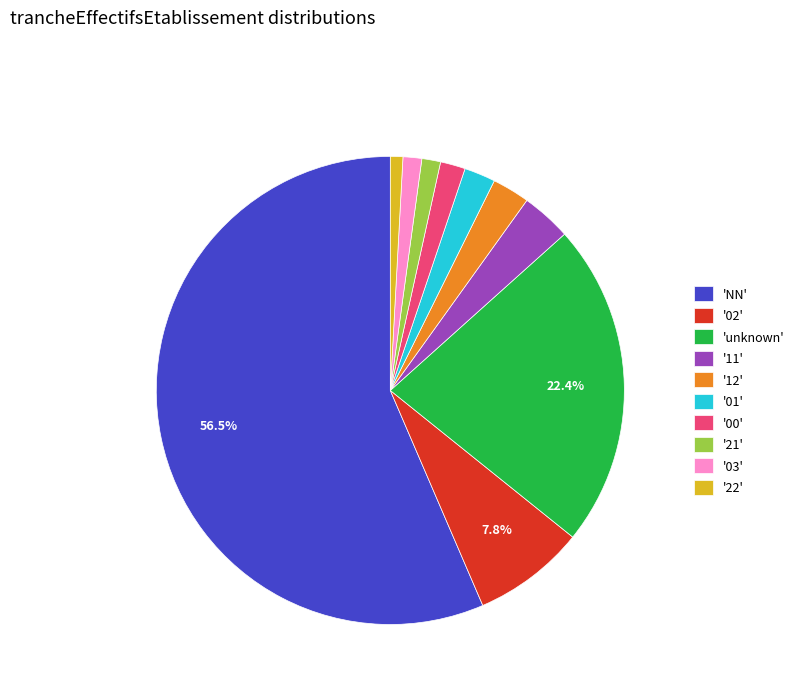

What is the ratio of the value at '02' to the value at '21'?

6.0